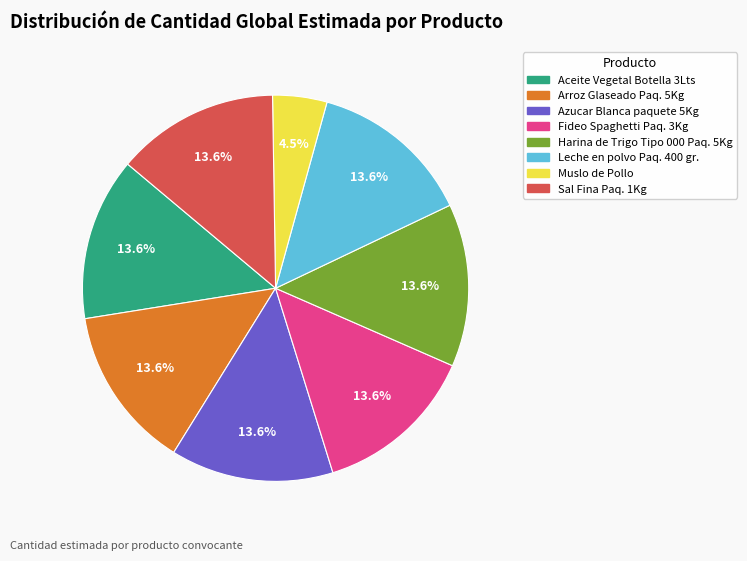

Is there a majority slice in this chart?

No